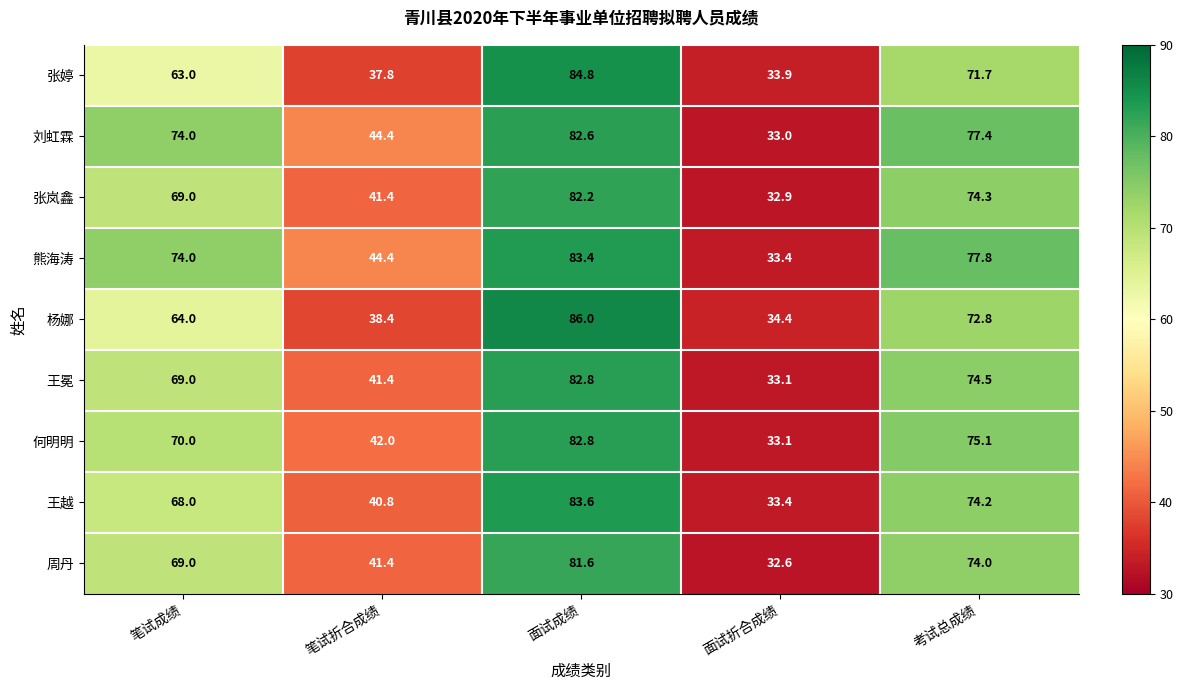

What is the greatest value displayed?

86.0